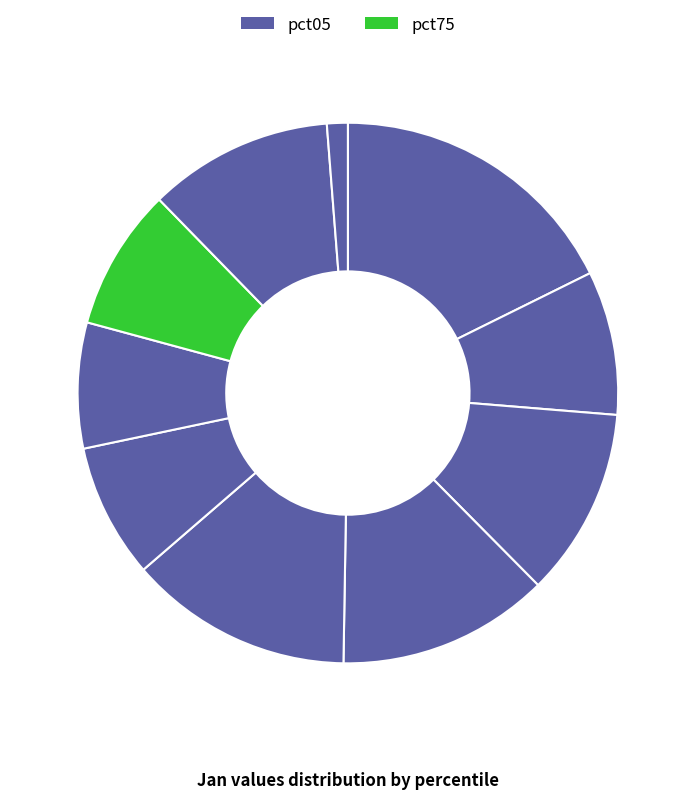

Is there a majority slice in this chart?

No